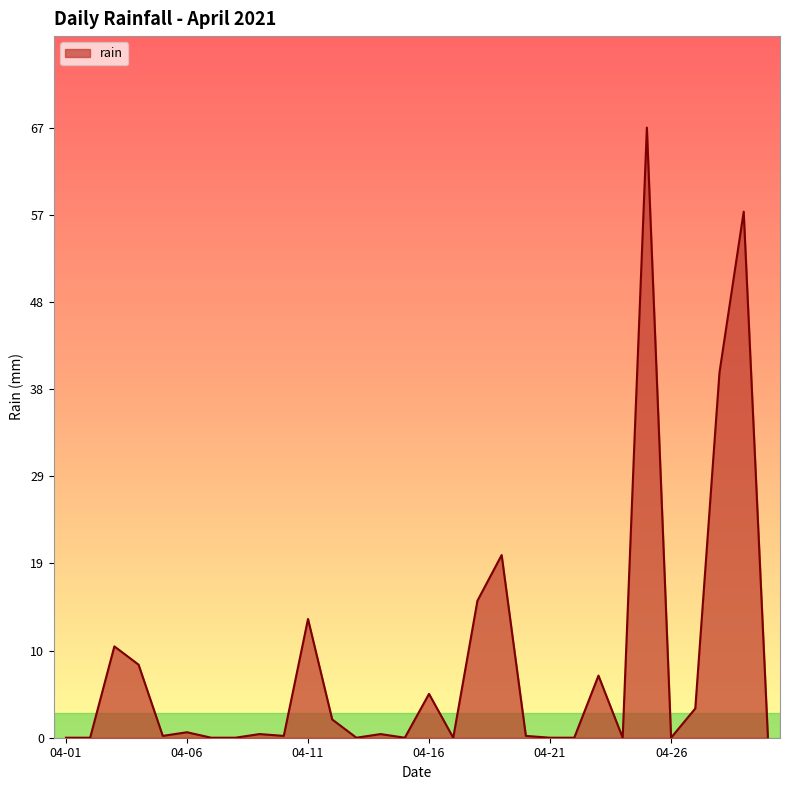

What is the difference between the maximum and minimum values?

66.8